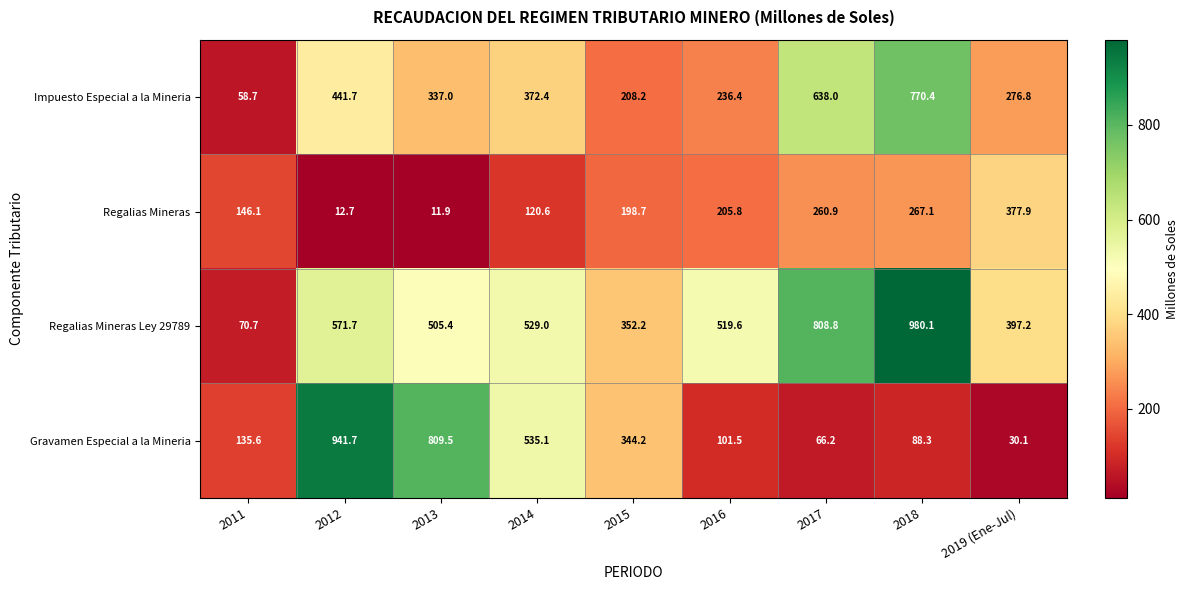

What is the total value across all series at 2019 (Ene-Jul)?

1082.0